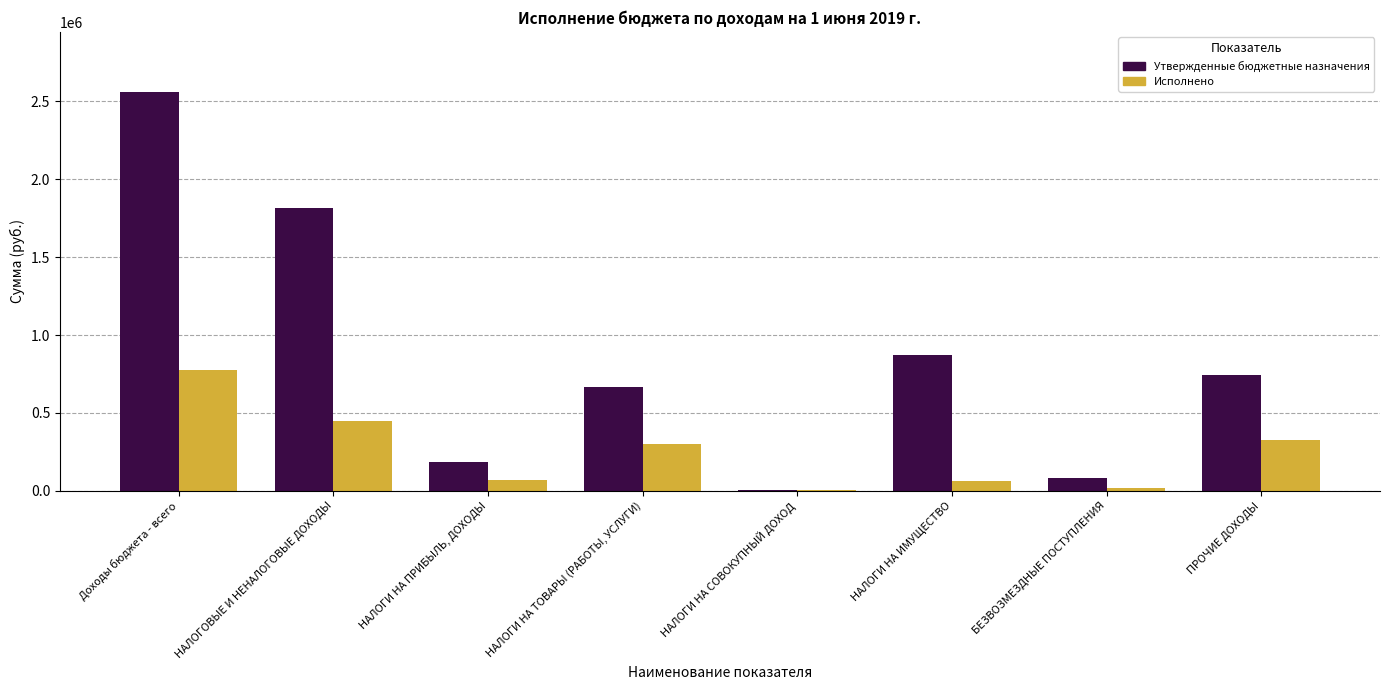

What is the sum of the Исполнено values at Доходы бюджета - всего and ПРОЧИЕ ДОХОДЫ?

1105673.9